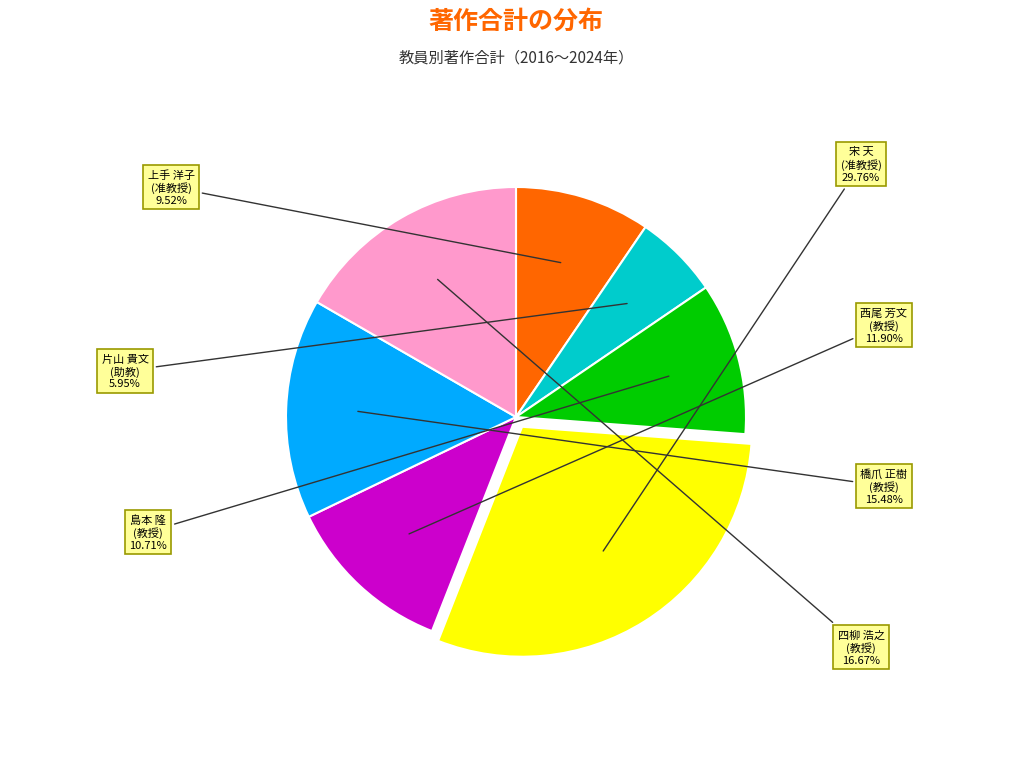

Approximately how many times larger is the value at 島本 隆 (教授) compared to 四柳 浩之 (教授)?

0.6